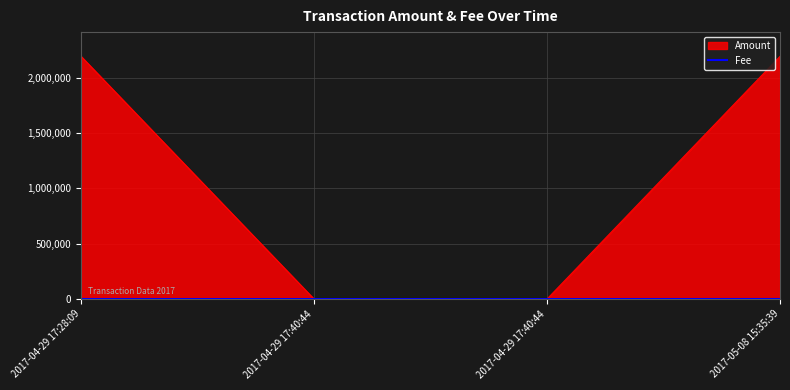

How many values are between 1 and 219?

4